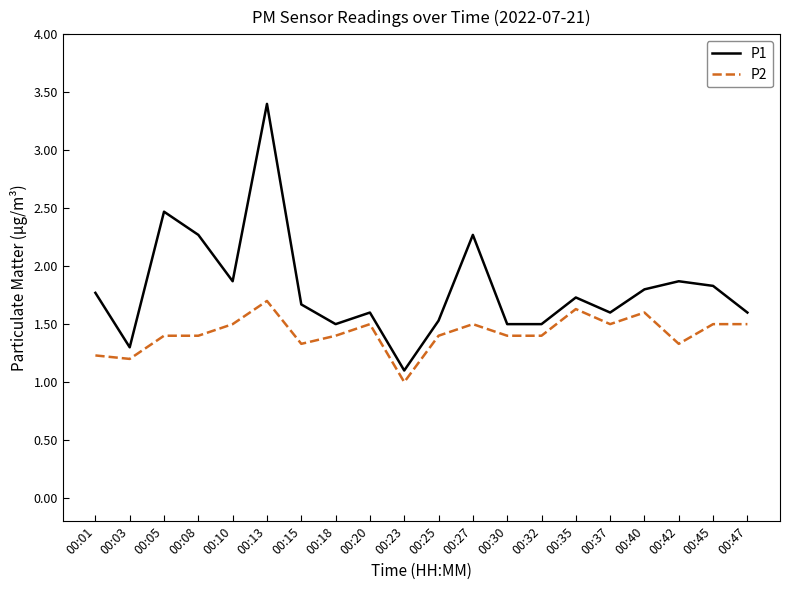

What is the total value across all series at 00:42?

3.2